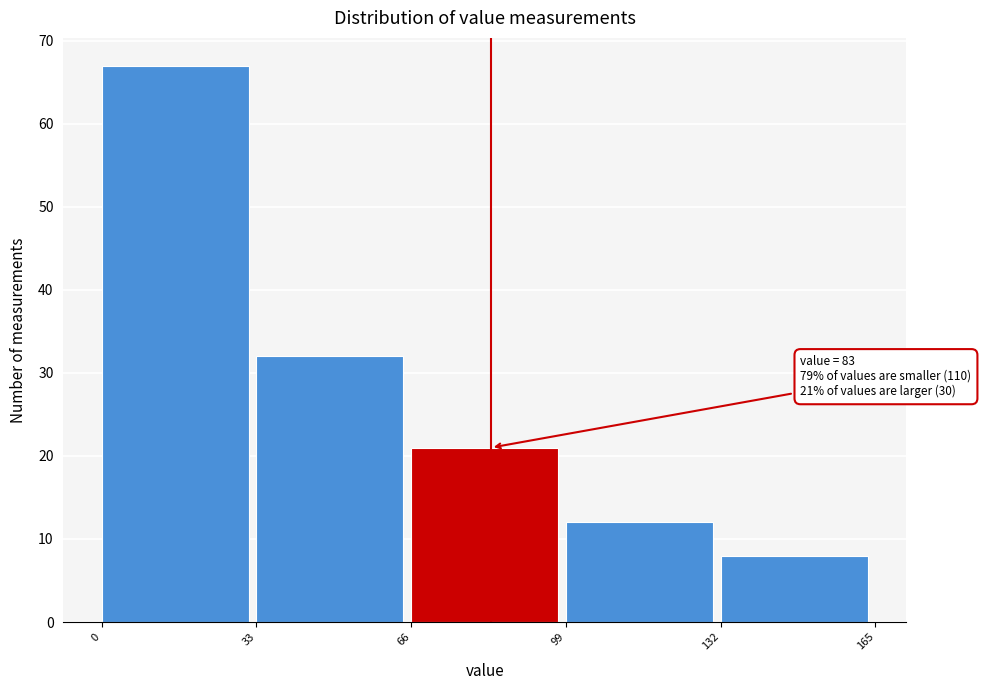

Which range on the x-axis has the tallest bar?

0 to 33